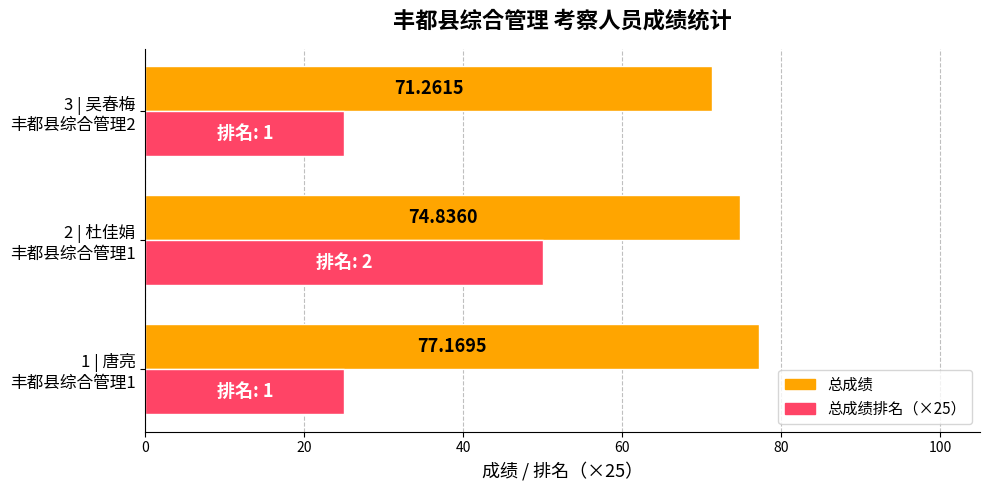

Rank the series by their maximum value, from lowest to highest.

总成绩排名（×25）, 总成绩